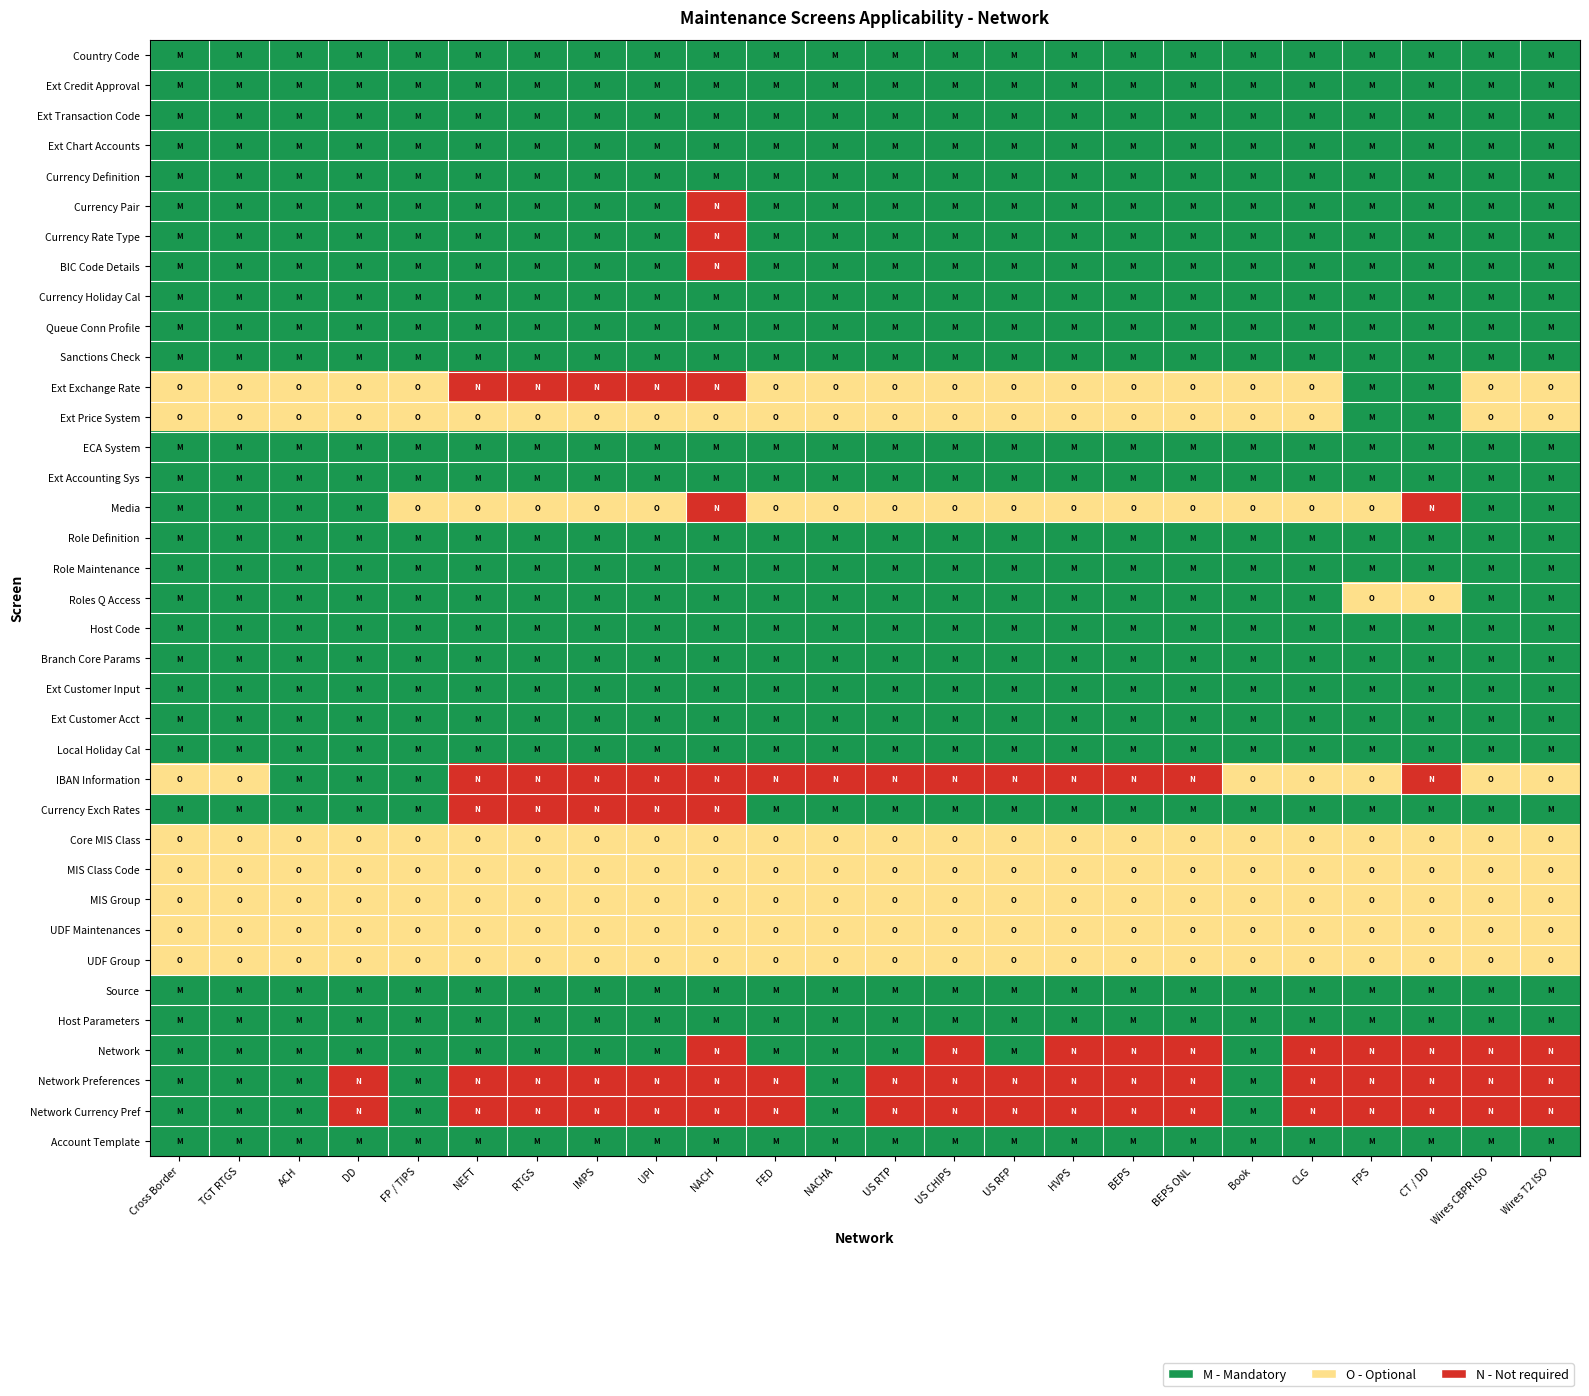

Reading right to left, what are all the values shown in this chart?

Country Code: Wires T2 ISO=1	Wires CBPR ISO=1	CT / DD=1	FPS=1	CLG=1	Book=1	BEPS ONL=1	BEPS=1	HVPS=1	US RFP=1	US CHIPS=1	US RTP=1	NACHA=1	FED=1	NACH=1	UPI=1	IMPS=1	RTGS=1	NEFT=1	FP / TIPS=1	DD=1	ACH=1	TGT RTGS=1	Cross Border=1
Ext Credit Approval: Wires T2 ISO=1	Wires CBPR ISO=1	CT / DD=1	FPS=1	CLG=1	Book=1	BEPS ONL=1	BEPS=1	HVPS=1	US RFP=1	US CHIPS=1	US RTP=1	NACHA=1	FED=1	NACH=1	UPI=1	IMPS=1	RTGS=1	NEFT=1	FP / TIPS=1	DD=1	ACH=1	TGT RTGS=1	Cross Border=1
Ext Transaction Code: Wires T2 ISO=1	Wires CBPR ISO=1	CT / DD=1	FPS=1	CLG=1	Book=1	BEPS ONL=1	BEPS=1	HVPS=1	US RFP=1	US CHIPS=1	US RTP=1	NACHA=1	FED=1	NACH=1	UPI=1	IMPS=1	RTGS=1	NEFT=1	FP / TIPS=1	DD=1	ACH=1	TGT RTGS=1	Cross Border=1
Ext Chart Accounts: Wires T2 ISO=1	Wires CBPR ISO=1	CT / DD=1	FPS=1	CLG=1	Book=1	BEPS ONL=1	BEPS=1	HVPS=1	US RFP=1	US CHIPS=1	US RTP=1	NACHA=1	FED=1	NACH=1	UPI=1	IMPS=1	RTGS=1	NEFT=1	FP / TIPS=1	DD=1	ACH=1	TGT RTGS=1	Cross Border=1
Currency Definition: Wires T2 ISO=1	Wires CBPR ISO=1	CT / DD=1	FPS=1	CLG=1	Book=1	BEPS ONL=1	BEPS=1	HVPS=1	US RFP=1	US CHIPS=1	US RTP=1	NACHA=1	FED=1	NACH=1	UPI=1	IMPS=1	RTGS=1	NEFT=1	FP / TIPS=1	DD=1	ACH=1	TGT RTGS=1	Cross Border=1
Currency Pair: Wires T2 ISO=1	Wires CBPR ISO=1	CT / DD=1	FPS=1	CLG=1	Book=1	BEPS ONL=1	BEPS=1	HVPS=1	US RFP=1	US CHIPS=1	US RTP=1	NACHA=1	FED=1	NACH=0	UPI=1	IMPS=1	RTGS=1	NEFT=1	FP / TIPS=1	DD=1	ACH=1	TGT RTGS=1	Cross Border=1
Currency Rate Type: Wires T2 ISO=1	Wires CBPR ISO=1	CT / DD=1	FPS=1	CLG=1	Book=1	BEPS ONL=1	BEPS=1	HVPS=1	US RFP=1	US CHIPS=1	US RTP=1	NACHA=1	FED=1	NACH=0	UPI=1	IMPS=1	RTGS=1	NEFT=1	FP / TIPS=1	DD=1	ACH=1	TGT RTGS=1	Cross Border=1
BIC Code Details: Wires T2 ISO=1	Wires CBPR ISO=1	CT / DD=1	FPS=1	CLG=1	Book=1	BEPS ONL=1	BEPS=1	HVPS=1	US RFP=1	US CHIPS=1	US RTP=1	NACHA=1	FED=1	NACH=0	UPI=1	IMPS=1	RTGS=1	NEFT=1	FP / TIPS=1	DD=1	ACH=1	TGT RTGS=1	Cross Border=1
Currency Holiday Cal: Wires T2 ISO=1	Wires CBPR ISO=1	CT / DD=1	FPS=1	CLG=1	Book=1	BEPS ONL=1	BEPS=1	HVPS=1	US RFP=1	US CHIPS=1	US RTP=1	NACHA=1	FED=1	NACH=1	UPI=1	IMPS=1	RTGS=1	NEFT=1	FP / TIPS=1	DD=1	ACH=1	TGT RTGS=1	Cross Border=1
Queue Conn Profile: Wires T2 ISO=1	Wires CBPR ISO=1	CT / DD=1	FPS=1	CLG=1	Book=1	BEPS ONL=1	BEPS=1	HVPS=1	US RFP=1	US CHIPS=1	US RTP=1	NACHA=1	FED=1	NACH=1	UPI=1	IMPS=1	RTGS=1	NEFT=1	FP / TIPS=1	DD=1	ACH=1	TGT RTGS=1	Cross Border=1
Sanctions Check: Wires T2 ISO=1	Wires CBPR ISO=1	CT / DD=1	FPS=1	CLG=1	Book=1	BEPS ONL=1	BEPS=1	HVPS=1	US RFP=1	US CHIPS=1	US RTP=1	NACHA=1	FED=1	NACH=1	UPI=1	IMPS=1	RTGS=1	NEFT=1	FP / TIPS=1	DD=1	ACH=1	TGT RTGS=1	Cross Border=1
Ext Exchange Rate: Wires T2 ISO=2	Wires CBPR ISO=2	CT / DD=1	FPS=1	CLG=2	Book=2	BEPS ONL=2	BEPS=2	HVPS=2	US RFP=2	US CHIPS=2	US RTP=2	NACHA=2	FED=2	NACH=0	UPI=0	IMPS=0	RTGS=0	NEFT=0	FP / TIPS=2	DD=2	ACH=2	TGT RTGS=2	Cross Border=2
Ext Price System: Wires T2 ISO=2	Wires CBPR ISO=2	CT / DD=1	FPS=1	CLG=2	Book=2	BEPS ONL=2	BEPS=2	HVPS=2	US RFP=2	US CHIPS=2	US RTP=2	NACHA=2	FED=2	NACH=2	UPI=2	IMPS=2	RTGS=2	NEFT=2	FP / TIPS=2	DD=2	ACH=2	TGT RTGS=2	Cross Border=2
ECA System: Wires T2 ISO=1	Wires CBPR ISO=1	CT / DD=1	FPS=1	CLG=1	Book=1	BEPS ONL=1	BEPS=1	HVPS=1	US RFP=1	US CHIPS=1	US RTP=1	NACHA=1	FED=1	NACH=1	UPI=1	IMPS=1	RTGS=1	NEFT=1	FP / TIPS=1	DD=1	ACH=1	TGT RTGS=1	Cross Border=1
Ext Accounting Sys: Wires T2 ISO=1	Wires CBPR ISO=1	CT / DD=1	FPS=1	CLG=1	Book=1	BEPS ONL=1	BEPS=1	HVPS=1	US RFP=1	US CHIPS=1	US RTP=1	NACHA=1	FED=1	NACH=1	UPI=1	IMPS=1	RTGS=1	NEFT=1	FP / TIPS=1	DD=1	ACH=1	TGT RTGS=1	Cross Border=1
Media: Wires T2 ISO=1	Wires CBPR ISO=1	CT / DD=0	FPS=2	CLG=2	Book=2	BEPS ONL=2	BEPS=2	HVPS=2	US RFP=2	US CHIPS=2	US RTP=2	NACHA=2	FED=2	NACH=0	UPI=2	IMPS=2	RTGS=2	NEFT=2	FP / TIPS=2	DD=1	ACH=1	TGT RTGS=1	Cross Border=1
Role Definition: Wires T2 ISO=1	Wires CBPR ISO=1	CT / DD=1	FPS=1	CLG=1	Book=1	BEPS ONL=1	BEPS=1	HVPS=1	US RFP=1	US CHIPS=1	US RTP=1	NACHA=1	FED=1	NACH=1	UPI=1	IMPS=1	RTGS=1	NEFT=1	FP / TIPS=1	DD=1	ACH=1	TGT RTGS=1	Cross Border=1
Role Maintenance: Wires T2 ISO=1	Wires CBPR ISO=1	CT / DD=1	FPS=1	CLG=1	Book=1	BEPS ONL=1	BEPS=1	HVPS=1	US RFP=1	US CHIPS=1	US RTP=1	NACHA=1	FED=1	NACH=1	UPI=1	IMPS=1	RTGS=1	NEFT=1	FP / TIPS=1	DD=1	ACH=1	TGT RTGS=1	Cross Border=1
Roles Q Access: Wires T2 ISO=1	Wires CBPR ISO=1	CT / DD=2	FPS=2	CLG=1	Book=1	BEPS ONL=1	BEPS=1	HVPS=1	US RFP=1	US CHIPS=1	US RTP=1	NACHA=1	FED=1	NACH=1	UPI=1	IMPS=1	RTGS=1	NEFT=1	FP / TIPS=1	DD=1	ACH=1	TGT RTGS=1	Cross Border=1
Host Code: Wires T2 ISO=1	Wires CBPR ISO=1	CT / DD=1	FPS=1	CLG=1	Book=1	BEPS ONL=1	BEPS=1	HVPS=1	US RFP=1	US CHIPS=1	US RTP=1	NACHA=1	FED=1	NACH=1	UPI=1	IMPS=1	RTGS=1	NEFT=1	FP / TIPS=1	DD=1	ACH=1	TGT RTGS=1	Cross Border=1
Branch Core Params: Wires T2 ISO=1	Wires CBPR ISO=1	CT / DD=1	FPS=1	CLG=1	Book=1	BEPS ONL=1	BEPS=1	HVPS=1	US RFP=1	US CHIPS=1	US RTP=1	NACHA=1	FED=1	NACH=1	UPI=1	IMPS=1	RTGS=1	NEFT=1	FP / TIPS=1	DD=1	ACH=1	TGT RTGS=1	Cross Border=1
Ext Customer Input: Wires T2 ISO=1	Wires CBPR ISO=1	CT / DD=1	FPS=1	CLG=1	Book=1	BEPS ONL=1	BEPS=1	HVPS=1	US RFP=1	US CHIPS=1	US RTP=1	NACHA=1	FED=1	NACH=1	UPI=1	IMPS=1	RTGS=1	NEFT=1	FP / TIPS=1	DD=1	ACH=1	TGT RTGS=1	Cross Border=1
Ext Customer Acct: Wires T2 ISO=1	Wires CBPR ISO=1	CT / DD=1	FPS=1	CLG=1	Book=1	BEPS ONL=1	BEPS=1	HVPS=1	US RFP=1	US CHIPS=1	US RTP=1	NACHA=1	FED=1	NACH=1	UPI=1	IMPS=1	RTGS=1	NEFT=1	FP / TIPS=1	DD=1	ACH=1	TGT RTGS=1	Cross Border=1
Local Holiday Cal: Wires T2 ISO=1	Wires CBPR ISO=1	CT / DD=1	FPS=1	CLG=1	Book=1	BEPS ONL=1	BEPS=1	HVPS=1	US RFP=1	US CHIPS=1	US RTP=1	NACHA=1	FED=1	NACH=1	UPI=1	IMPS=1	RTGS=1	NEFT=1	FP / TIPS=1	DD=1	ACH=1	TGT RTGS=1	Cross Border=1
IBAN Information: Wires T2 ISO=2	Wires CBPR ISO=2	CT / DD=0	FPS=2	CLG=2	Book=2	BEPS ONL=0	BEPS=0	HVPS=0	US RFP=0	US CHIPS=0	US RTP=0	NACHA=0	FED=0	NACH=0	UPI=0	IMPS=0	RTGS=0	NEFT=0	FP / TIPS=1	DD=1	ACH=1	TGT RTGS=2	Cross Border=2
Currency Exch Rates: Wires T2 ISO=1	Wires CBPR ISO=1	CT / DD=1	FPS=1	CLG=1	Book=1	BEPS ONL=1	BEPS=1	HVPS=1	US RFP=1	US CHIPS=1	US RTP=1	NACHA=1	FED=1	NACH=0	UPI=0	IMPS=0	RTGS=0	NEFT=0	FP / TIPS=1	DD=1	ACH=1	TGT RTGS=1	Cross Border=1
Core MIS Class: Wires T2 ISO=2	Wires CBPR ISO=2	CT / DD=2	FPS=2	CLG=2	Book=2	BEPS ONL=2	BEPS=2	HVPS=2	US RFP=2	US CHIPS=2	US RTP=2	NACHA=2	FED=2	NACH=2	UPI=2	IMPS=2	RTGS=2	NEFT=2	FP / TIPS=2	DD=2	ACH=2	TGT RTGS=2	Cross Border=2
MIS Class Code: Wires T2 ISO=2	Wires CBPR ISO=2	CT / DD=2	FPS=2	CLG=2	Book=2	BEPS ONL=2	BEPS=2	HVPS=2	US RFP=2	US CHIPS=2	US RTP=2	NACHA=2	FED=2	NACH=2	UPI=2	IMPS=2	RTGS=2	NEFT=2	FP / TIPS=2	DD=2	ACH=2	TGT RTGS=2	Cross Border=2
MIS Group: Wires T2 ISO=2	Wires CBPR ISO=2	CT / DD=2	FPS=2	CLG=2	Book=2	BEPS ONL=2	BEPS=2	HVPS=2	US RFP=2	US CHIPS=2	US RTP=2	NACHA=2	FED=2	NACH=2	UPI=2	IMPS=2	RTGS=2	NEFT=2	FP / TIPS=2	DD=2	ACH=2	TGT RTGS=2	Cross Border=2
UDF Maintenances: Wires T2 ISO=2	Wires CBPR ISO=2	CT / DD=2	FPS=2	CLG=2	Book=2	BEPS ONL=2	BEPS=2	HVPS=2	US RFP=2	US CHIPS=2	US RTP=2	NACHA=2	FED=2	NACH=2	UPI=2	IMPS=2	RTGS=2	NEFT=2	FP / TIPS=2	DD=2	ACH=2	TGT RTGS=2	Cross Border=2
UDF Group: Wires T2 ISO=2	Wires CBPR ISO=2	CT / DD=2	FPS=2	CLG=2	Book=2	BEPS ONL=2	BEPS=2	HVPS=2	US RFP=2	US CHIPS=2	US RTP=2	NACHA=2	FED=2	NACH=2	UPI=2	IMPS=2	RTGS=2	NEFT=2	FP / TIPS=2	DD=2	ACH=2	TGT RTGS=2	Cross Border=2
Source: Wires T2 ISO=1	Wires CBPR ISO=1	CT / DD=1	FPS=1	CLG=1	Book=1	BEPS ONL=1	BEPS=1	HVPS=1	US RFP=1	US CHIPS=1	US RTP=1	NACHA=1	FED=1	NACH=1	UPI=1	IMPS=1	RTGS=1	NEFT=1	FP / TIPS=1	DD=1	ACH=1	TGT RTGS=1	Cross Border=1
Host Parameters: Wires T2 ISO=1	Wires CBPR ISO=1	CT / DD=1	FPS=1	CLG=1	Book=1	BEPS ONL=1	BEPS=1	HVPS=1	US RFP=1	US CHIPS=1	US RTP=1	NACHA=1	FED=1	NACH=1	UPI=1	IMPS=1	RTGS=1	NEFT=1	FP / TIPS=1	DD=1	ACH=1	TGT RTGS=1	Cross Border=1
Network: Wires T2 ISO=0	Wires CBPR ISO=0	CT / DD=0	FPS=0	CLG=0	Book=1	BEPS ONL=0	BEPS=0	HVPS=0	US RFP=1	US CHIPS=0	US RTP=1	NACHA=1	FED=1	NACH=0	UPI=1	IMPS=1	RTGS=1	NEFT=1	FP / TIPS=1	DD=1	ACH=1	TGT RTGS=1	Cross Border=1
Network Preferences: Wires T2 ISO=0	Wires CBPR ISO=0	CT / DD=0	FPS=0	CLG=0	Book=1	BEPS ONL=0	BEPS=0	HVPS=0	US RFP=0	US CHIPS=0	US RTP=0	NACHA=1	FED=0	NACH=0	UPI=0	IMPS=0	RTGS=0	NEFT=0	FP / TIPS=1	DD=0	ACH=1	TGT RTGS=1	Cross Border=1
Network Currency Pref: Wires T2 ISO=0	Wires CBPR ISO=0	CT / DD=0	FPS=0	CLG=0	Book=1	BEPS ONL=0	BEPS=0	HVPS=0	US RFP=0	US CHIPS=0	US RTP=0	NACHA=1	FED=0	NACH=0	UPI=0	IMPS=0	RTGS=0	NEFT=0	FP / TIPS=1	DD=0	ACH=1	TGT RTGS=1	Cross Border=1
Account Template: Wires T2 ISO=1	Wires CBPR ISO=1	CT / DD=1	FPS=1	CLG=1	Book=1	BEPS ONL=1	BEPS=1	HVPS=1	US RFP=1	US CHIPS=1	US RTP=1	NACHA=1	FED=1	NACH=1	UPI=1	IMPS=1	RTGS=1	NEFT=1	FP / TIPS=1	DD=1	ACH=1	TGT RTGS=1	Cross Border=1